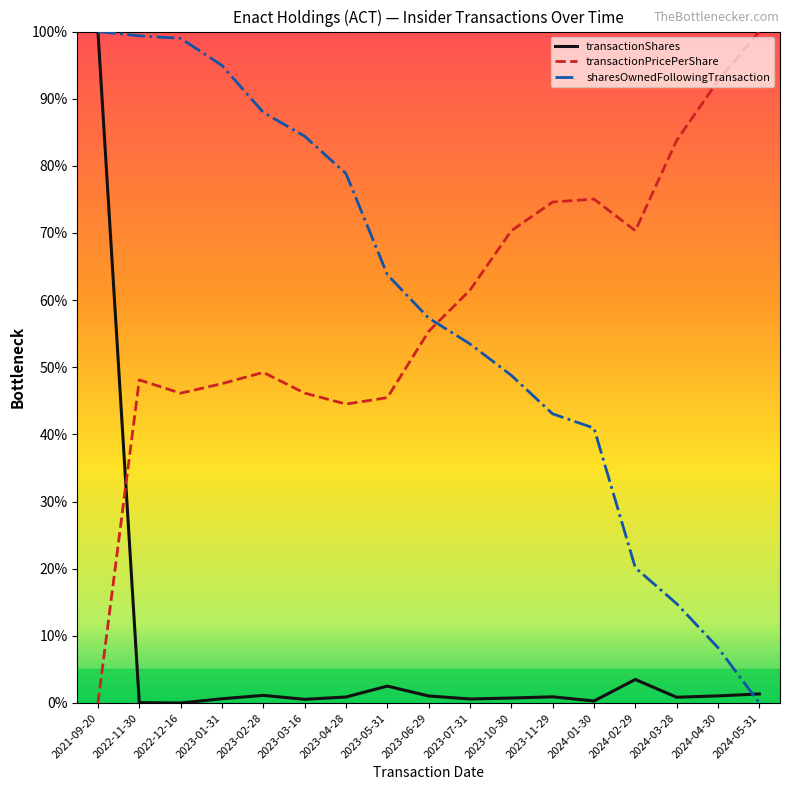

What is the difference between the highest and lowest values at 2022-12-16?

99.0